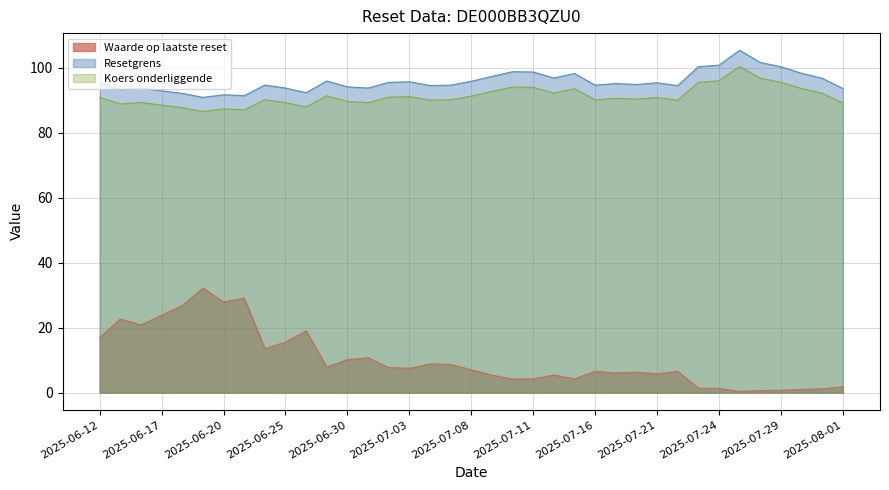

What is the sum of the Koers onderliggende op laatste reset values at 2025-07-23 and 2025-07-08?

186.8